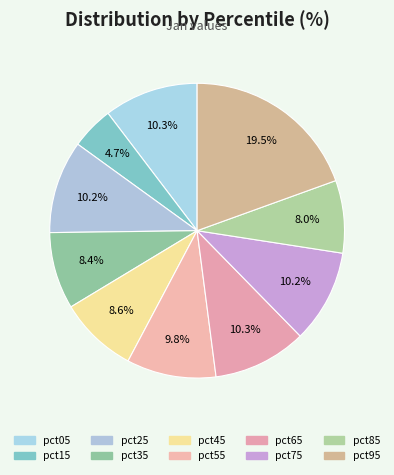

What is the largest slice in the pie chart?

pct95